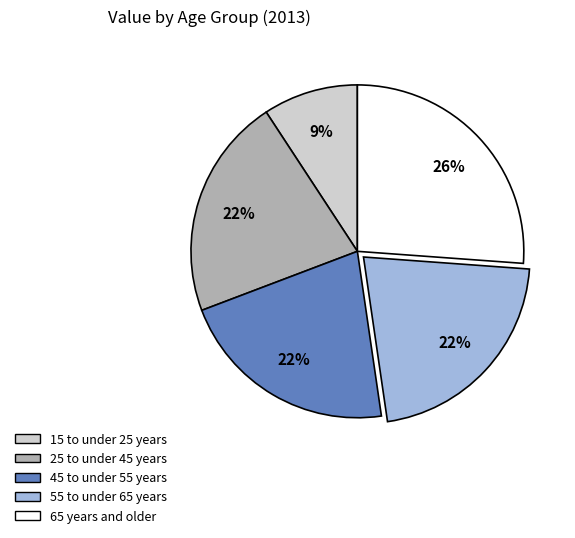

To the nearest percent, what portion does 45 to under 55 years represent?

22%